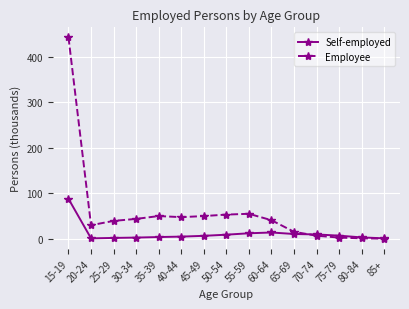

What position from the left is 45-49?

7